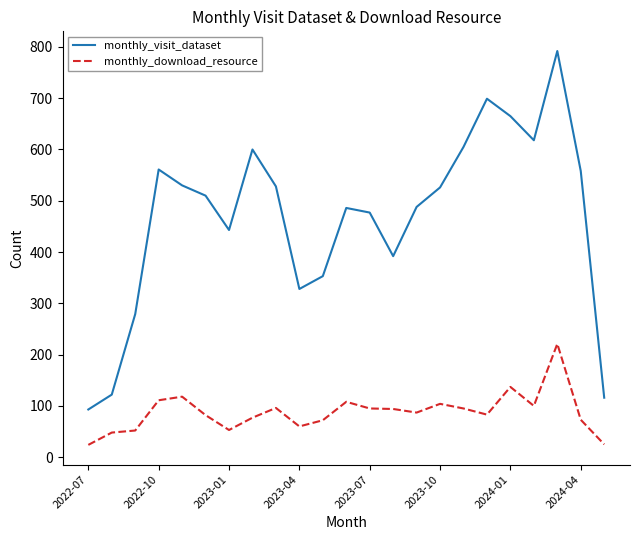

What is the difference between the second highest and second lowest values in the monthly_visit_dataset series?

583